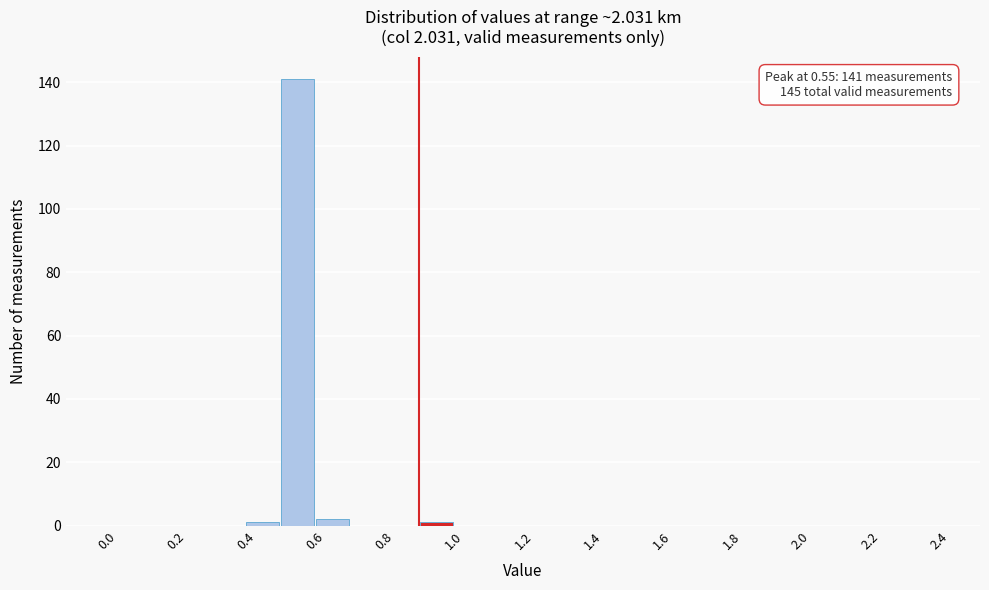

Over which range of the x-axis is the bar tallest?

0.5 to 0.6